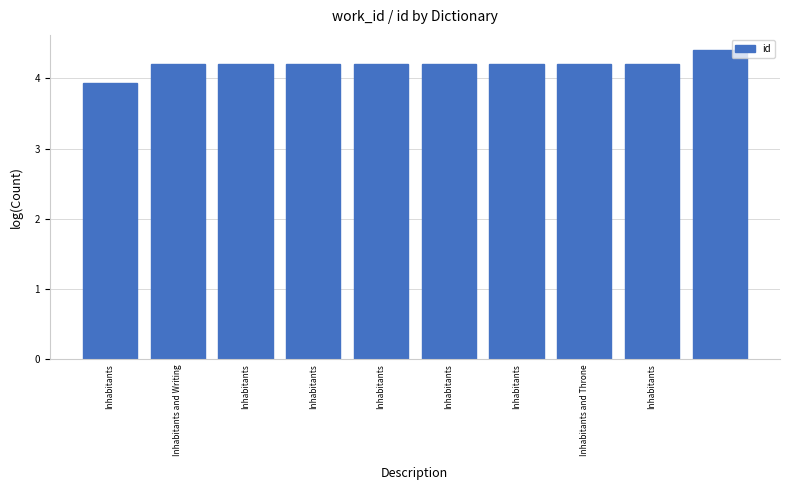

How many values are between 4 and 5?

9